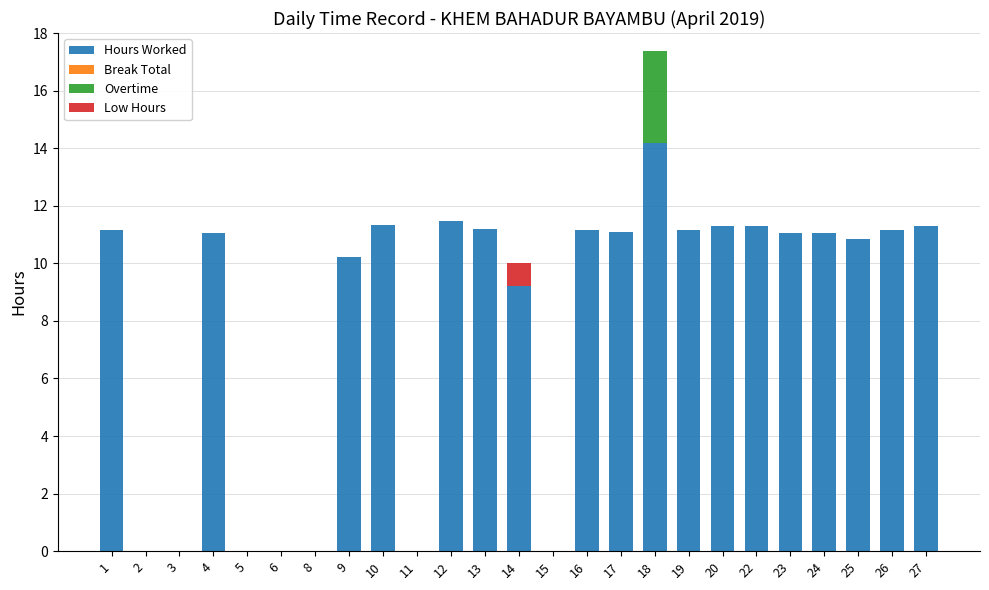

How many categories are shown in the chart?

25